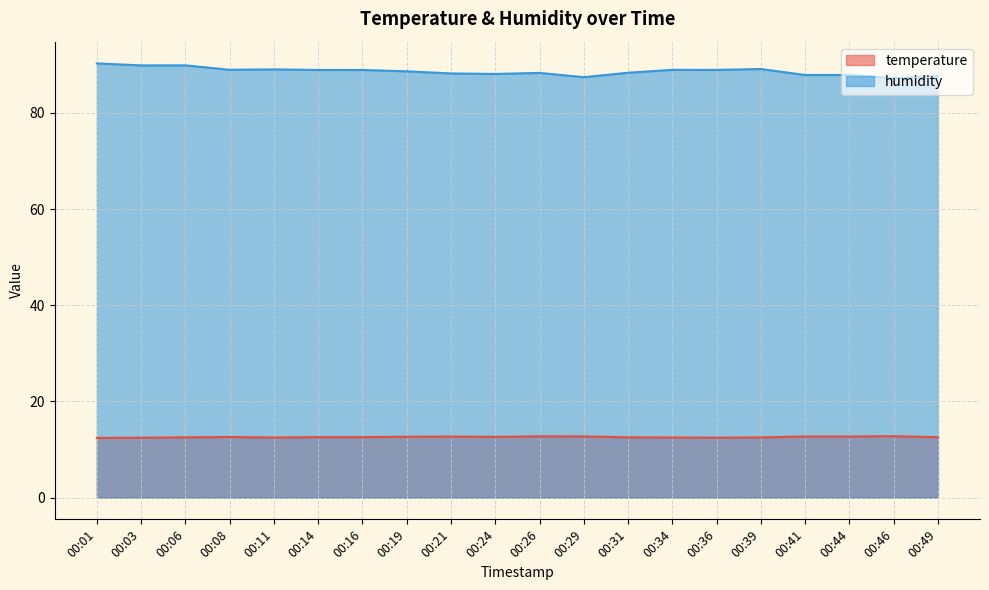

The value of humidity at 00:03 is 139.8. True or false?

False